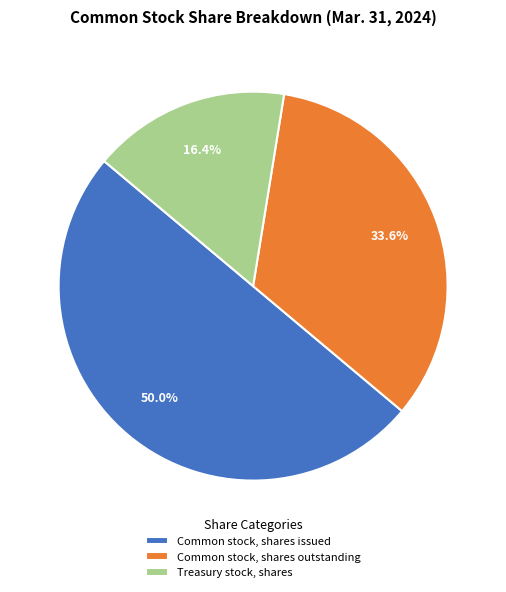

Which slice is the largest?

Common stock, shares issued